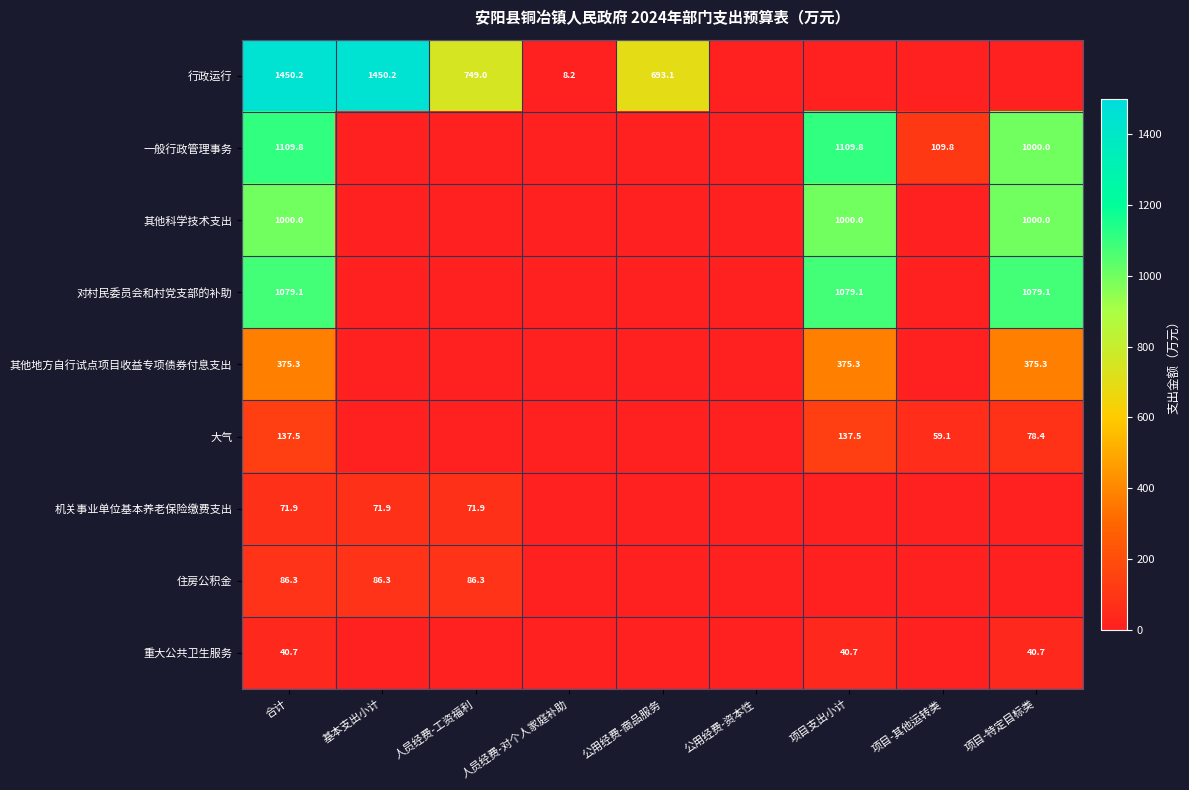

Is it true that 住房公积金 equals 21.6 at 人员经费-工资福利?

False